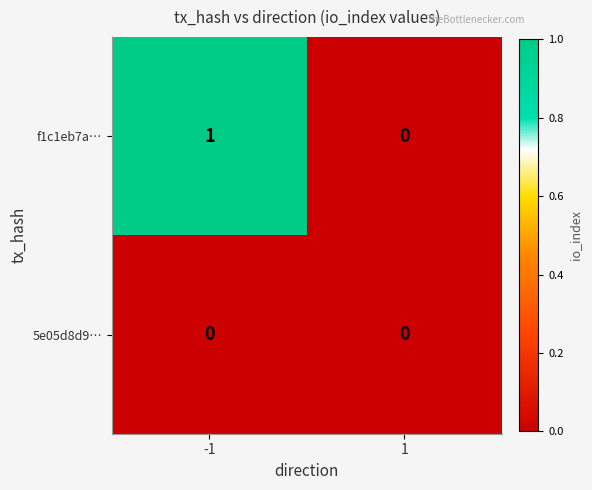

Which series changed the most between -1 and 1?

f1c1eb7a…